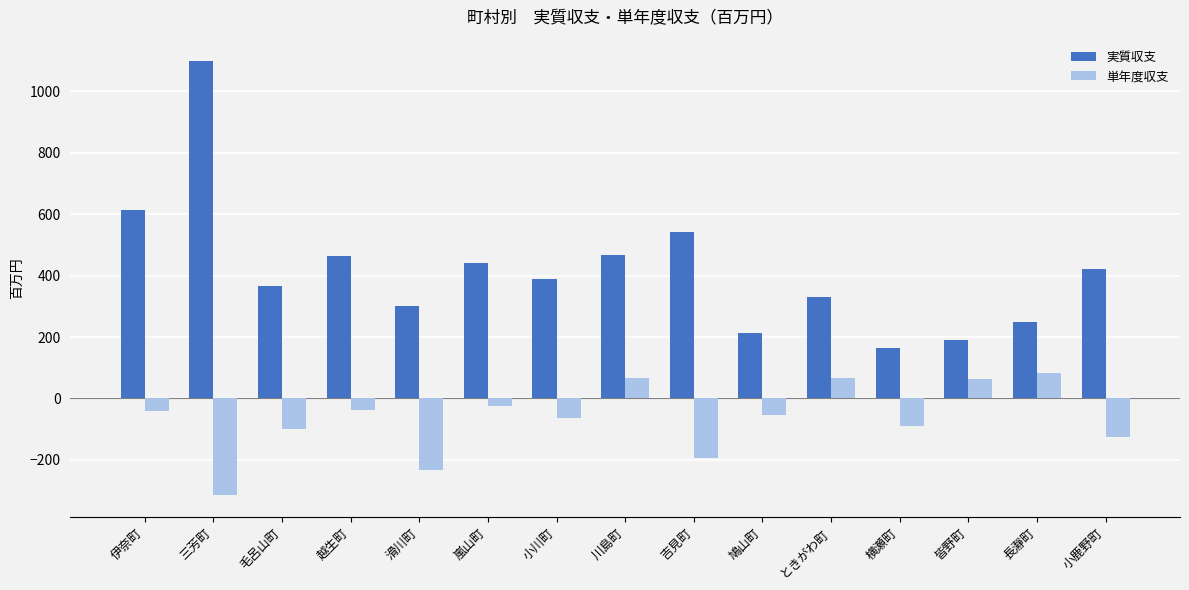

The 実質収支 series shows 465 at 越生町. True or false?

True